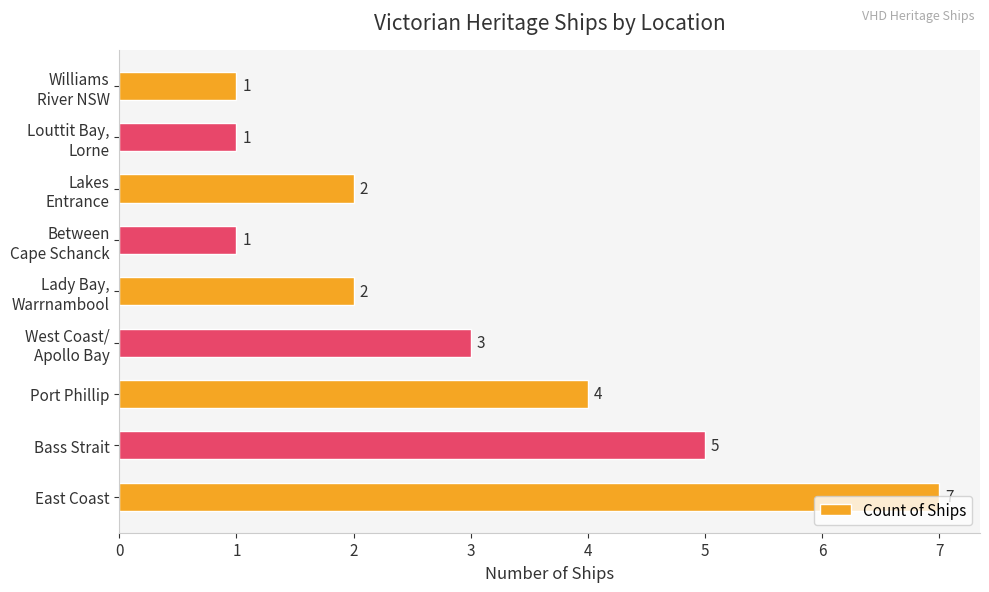

What is the sum of all values?

26